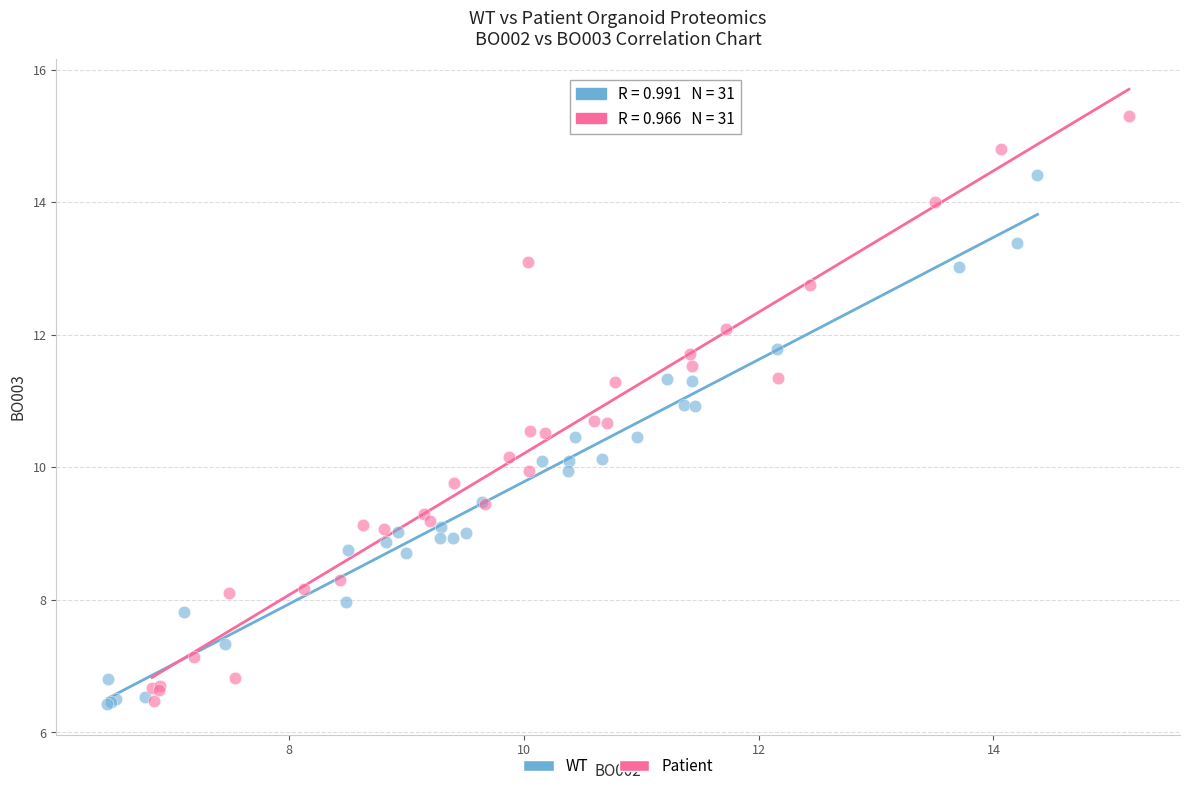

Which series has the largest Y range (max minus min)?

Patient